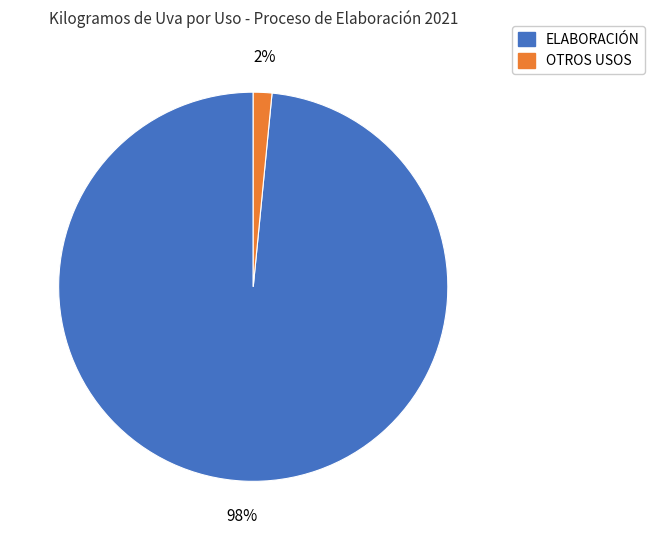

Does any single category account for the majority?

Yes